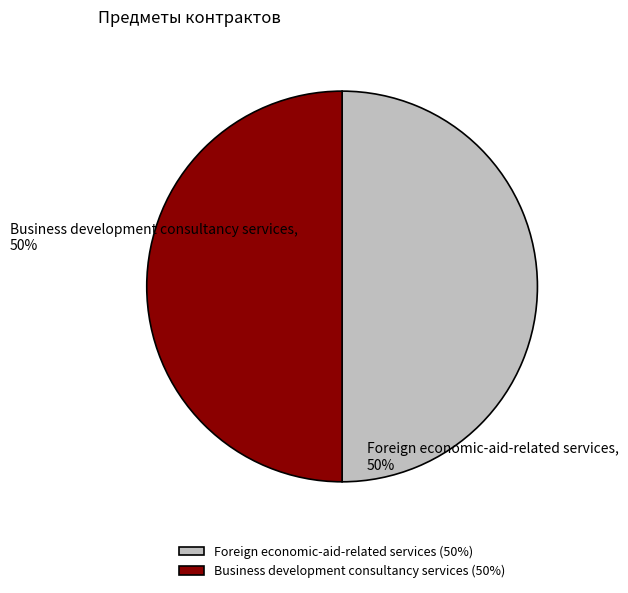

What is the ratio of the value at Foreign economic-aid-related services to the value at Business development consultancy services?

1.0